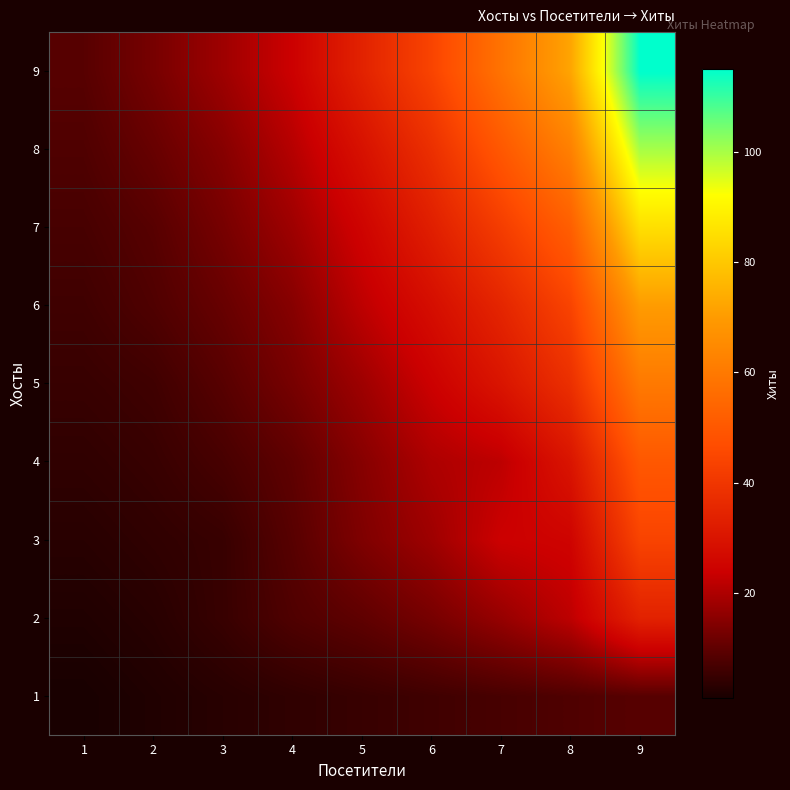

Reading left to right, what are all the values shown in this chart?

1: 1=1	2=2	3=3	4=4	5=5	6=6	7=7	8=8	9=9
2: 1=2	2=3	3=5	4=8	5=10	6=13	7=17	8=22	9=34
3: 1=3	2=4	3=5	4=9	5=14	6=18	7=24	8=25	9=44
4: 1=4	2=5	3=7	4=10	5=15	6=20	7=22	8=30	9=50
5: 1=5	2=6	3=9	4=13	5=18	6=24	7=30	8=38	9=60
6: 1=6	2=8	3=11	4=15	5=22	6=28	7=35	8=44	9=70
7: 1=7	2=9	3=13	4=18	5=25	6=33	7=42	8=52	9=85
8: 1=8	2=11	3=15	4=21	5=29	6=38	7=50	8=62	9=100
9: 1=9	2=13	3=18	4=24	5=34	6=44	7=58	8=72	9=115